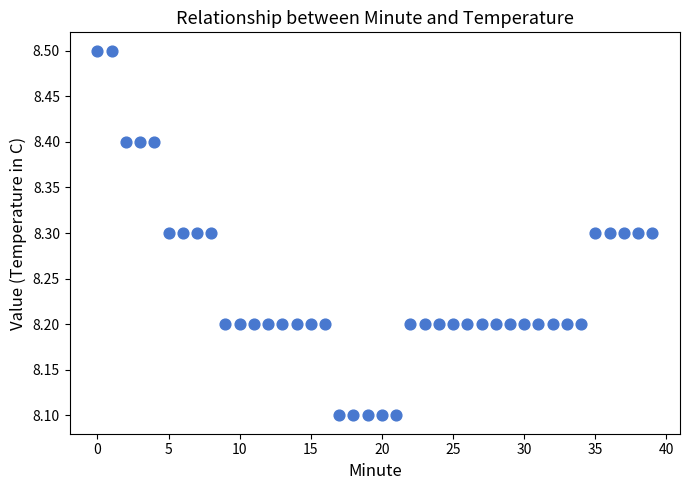

What is the range of Y values (max minus min)?

0.4